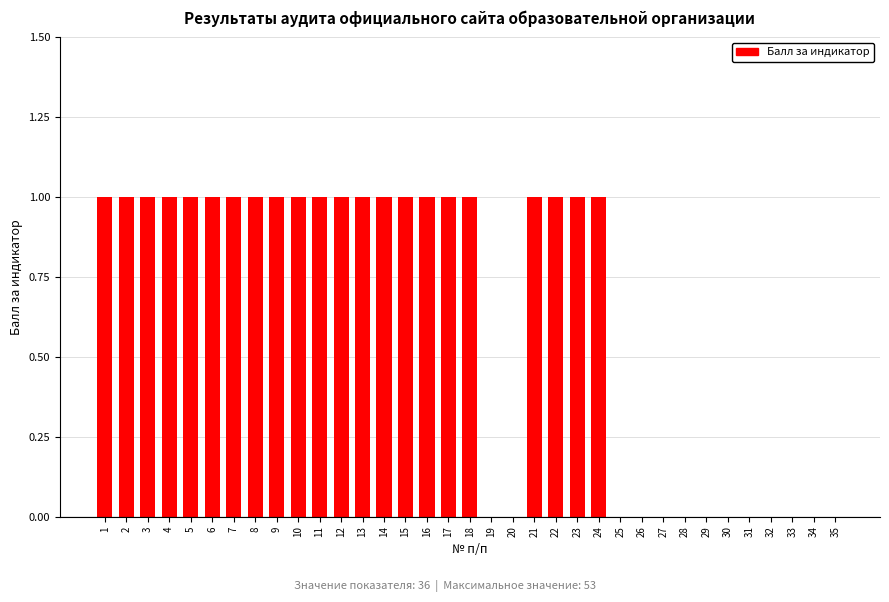

What is the ratio of the value at 7 to the value at 8?

1.0